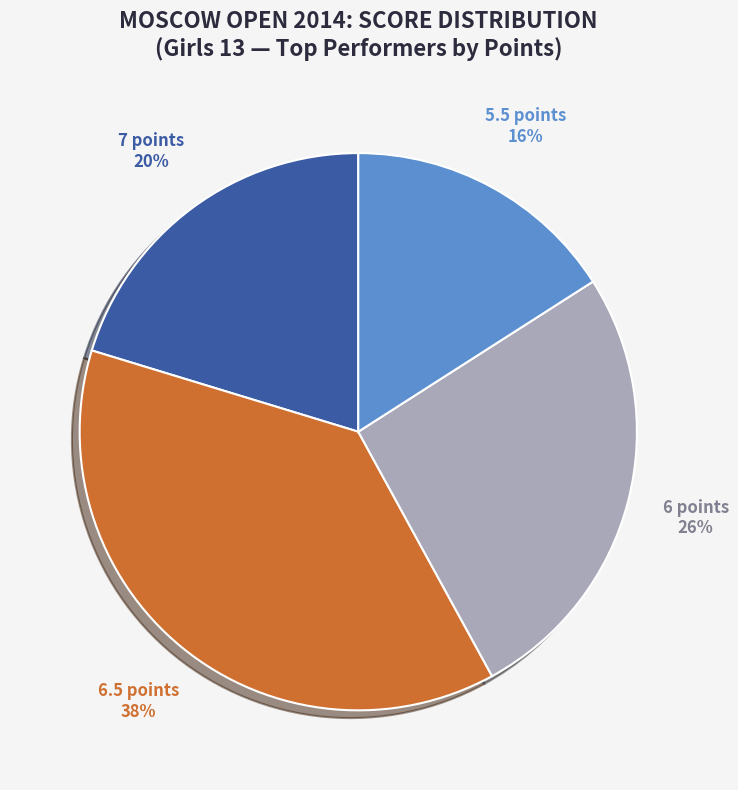

How many segments does this pie chart have?

4